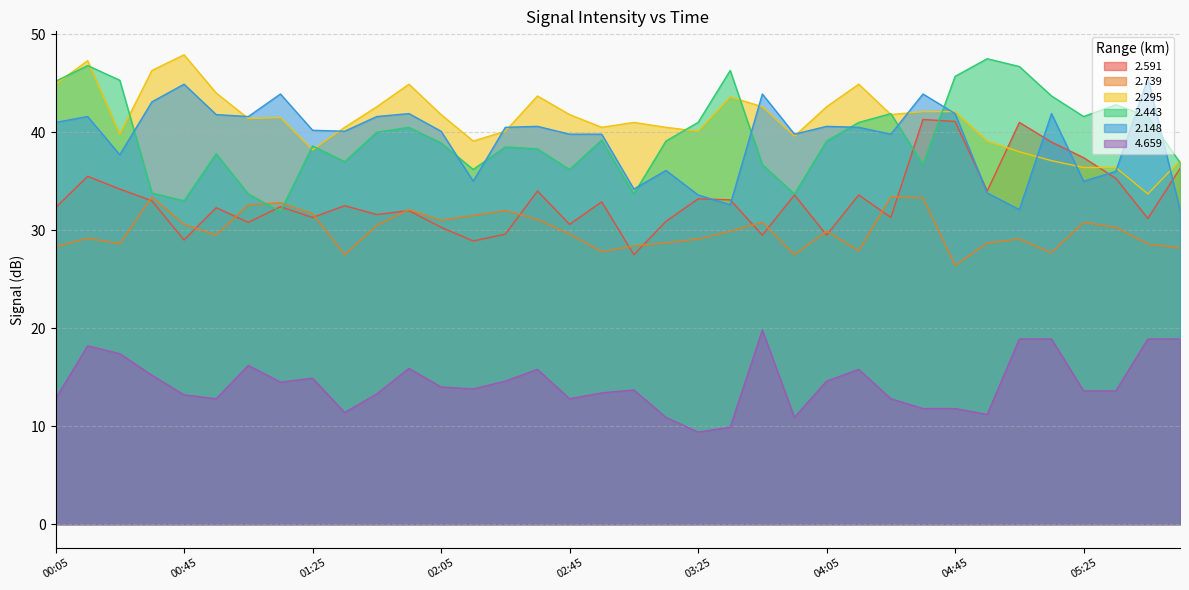

List the series in order of their peak value, lowest first.

4.659, 2.739, 2.591, 2.148, 2.443, 2.295